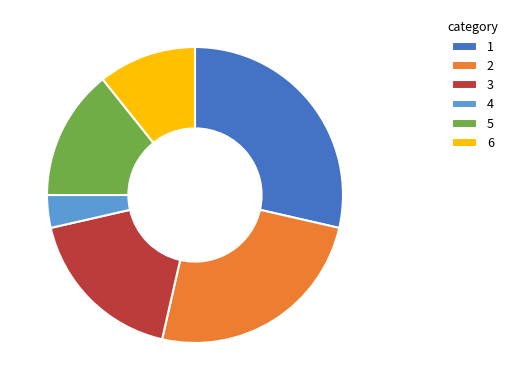

How many segments does this pie chart have?

6